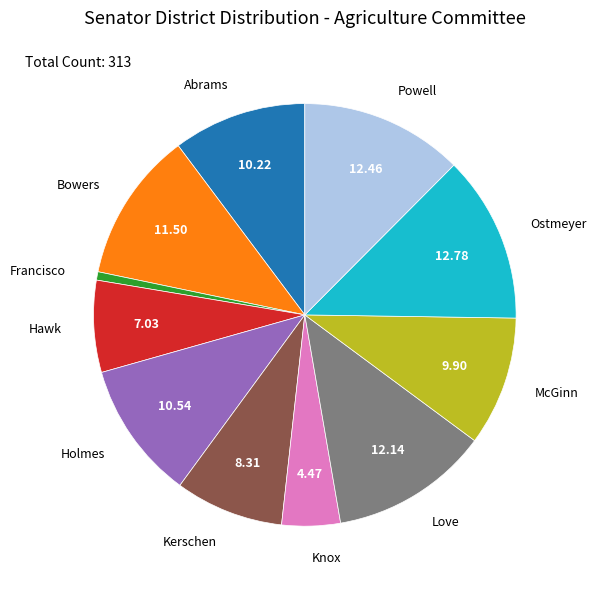

How many segments does this pie chart have?

11